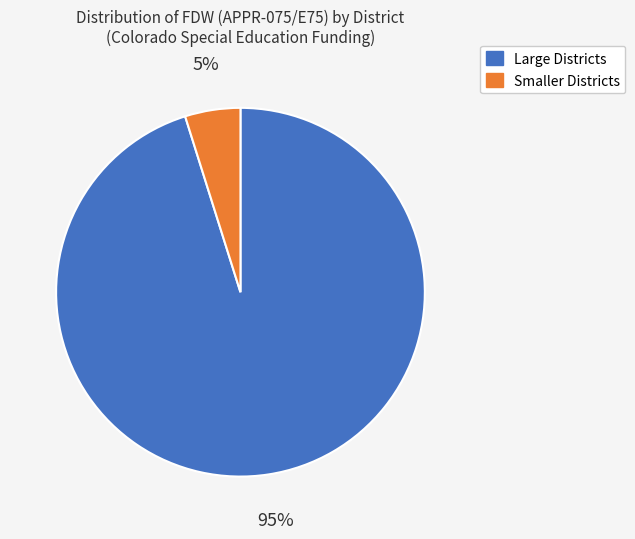

Is there a majority slice in this chart?

Yes